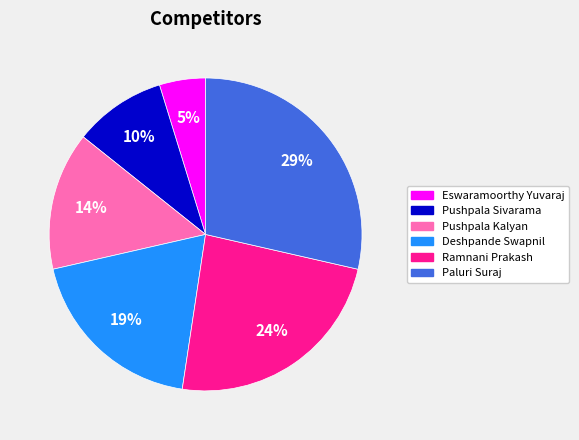

How many slices are in this pie chart?

6